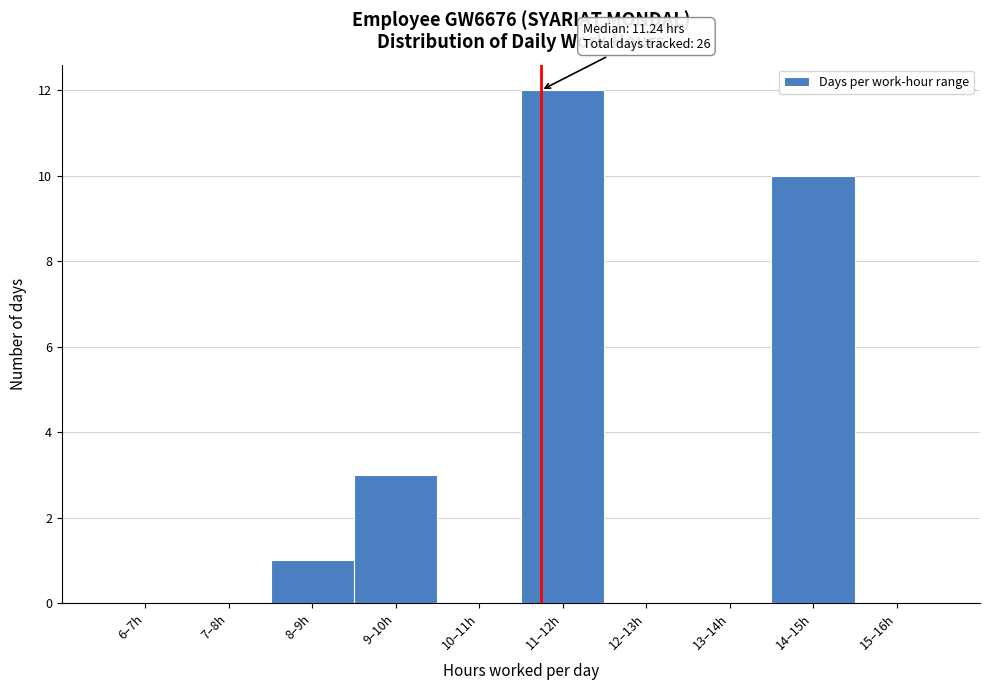

Reading right to left, list all the values displayed in this chart.

15–16h=0	14–15h=10	13–14h=0	12–13h=0	11–12h=12	10–11h=0	9–10h=3	8–9h=1	7–8h=0	6–7h=0